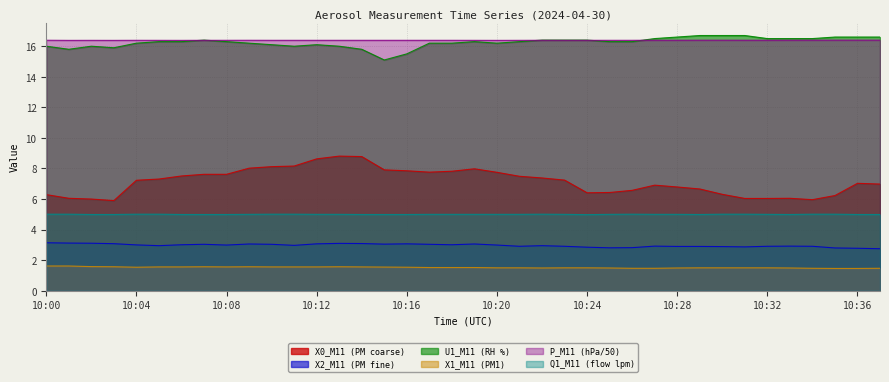

What is the value of the X2_M11 (PM fine) point at the 11th from the left?

3.0